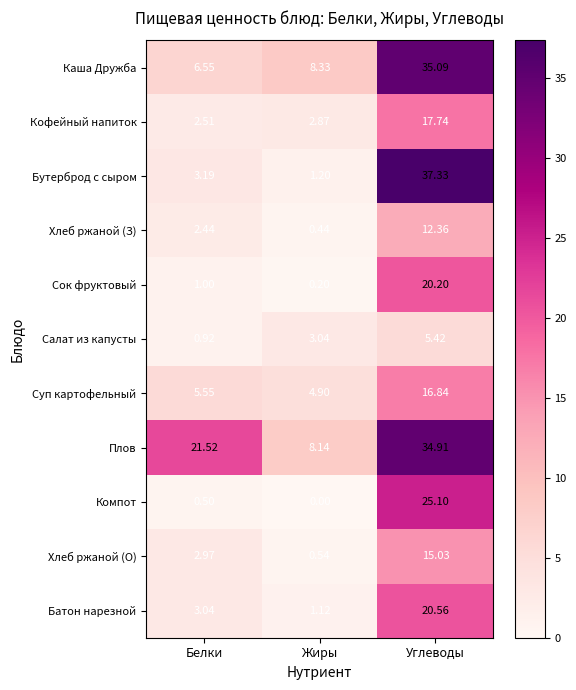

Which category has the highest value in the Сок фруктовый series?

Углеводы